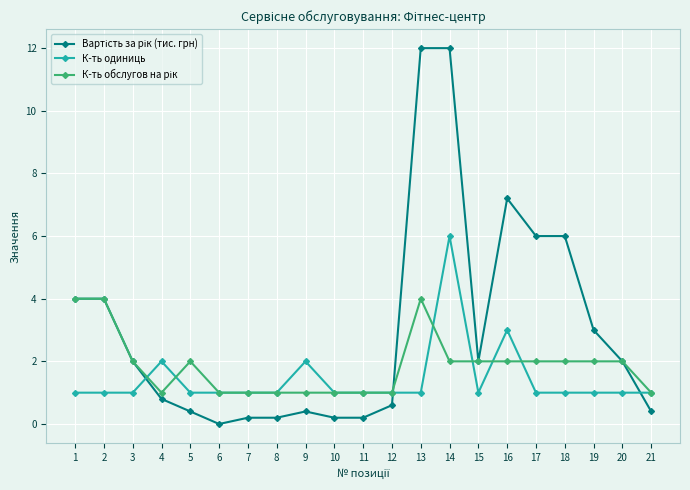

What is the spread (max minus min) of values at 5?

1.6